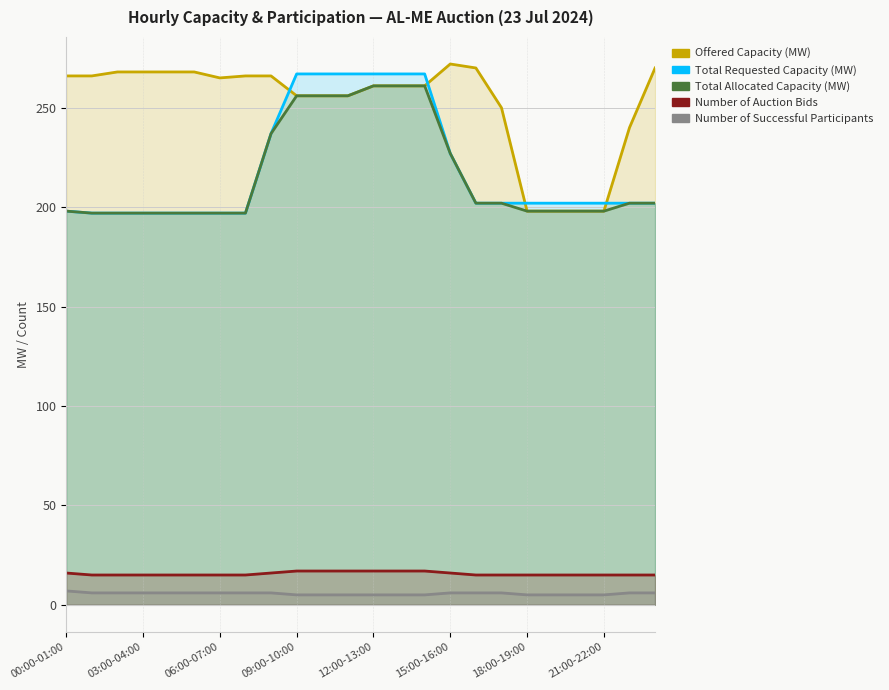

How many lines are shown in the chart?

5